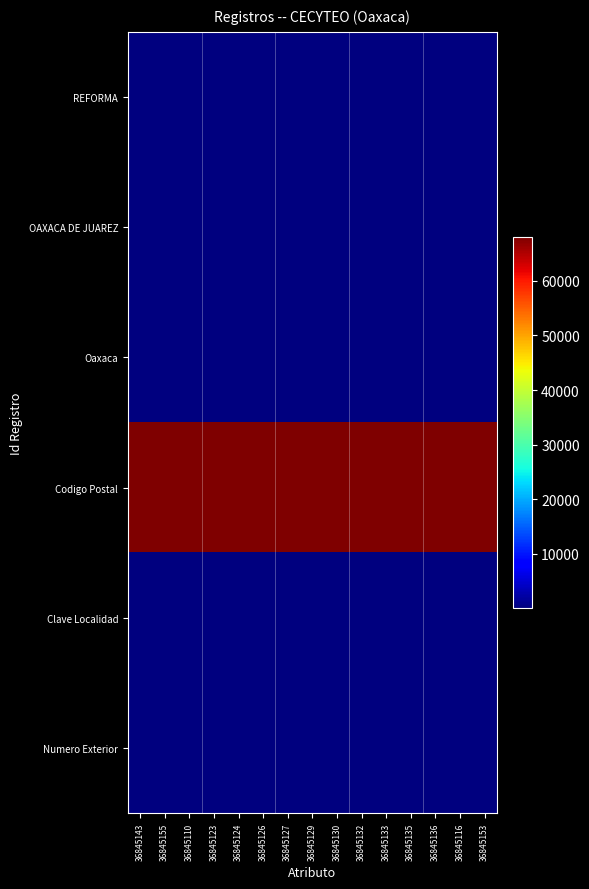

Reading left to right, transcribe all the data shown in this chart.

REFORMA: 36845143=243	36845155=243	36845110=243	36845123=243	36845124=243	36845126=243	36845127=243	36845129=243	36845130=243	36845132=243	36845133=243	36845135=243	36845136=243	36845116=243	36845153=243
OAXACA DE JUAREZ: 36845143=67	36845155=67	36845110=67	36845123=67	36845124=67	36845126=67	36845127=67	36845129=67	36845130=67	36845132=67	36845133=67	36845135=67	36845136=67	36845116=67	36845153=67
Oaxaca: 36845143=20	36845155=20	36845110=20	36845123=20	36845124=20	36845126=20	36845127=20	36845129=20	36845130=20	36845132=20	36845133=20	36845135=20	36845136=20	36845116=20	36845153=20
Codigo Postal: 36845143=68050	36845155=68050	36845110=68050	36845123=68050	36845124=68050	36845126=68050	36845127=68050	36845129=68050	36845130=68050	36845132=68050	36845133=68050	36845135=68050	36845136=68050	36845116=68050	36845153=68050
Clave Localidad: 36845143=1	36845155=1	36845110=1	36845123=1	36845124=1	36845126=1	36845127=1	36845129=1	36845130=1	36845132=1	36845133=1	36845135=1	36845136=1	36845116=1	36845153=1
Numero Exterior: 36845143=243	36845155=243	36845110=243	36845123=243	36845124=243	36845126=243	36845127=243	36845129=243	36845130=243	36845132=243	36845133=243	36845135=243	36845136=243	36845116=243	36845153=243